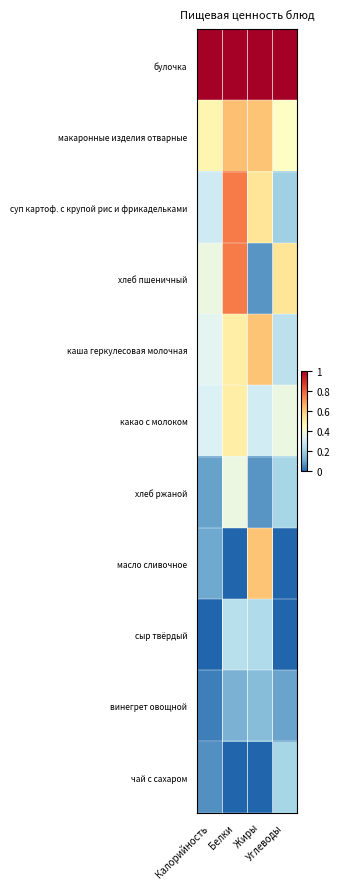

Rank the series by their maximum value, from highest to lowest.

булочка, суп картоф. с крупой рис и фрикадельками, хлеб пшеничный, макаронные изделия отварные, каша геркулесовая молочная, масло сливочное, какао с молоком, хлеб ржаной, сыр твёрдый, чай с сахаром, винегрет овощной